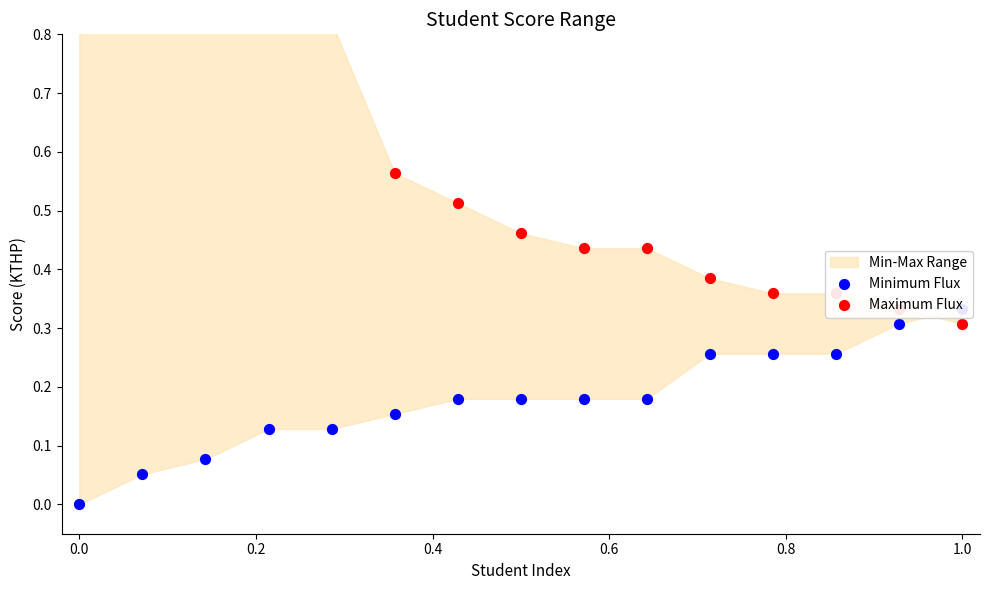

Which series reaches the minimum Y coordinate?

Minimum Flux